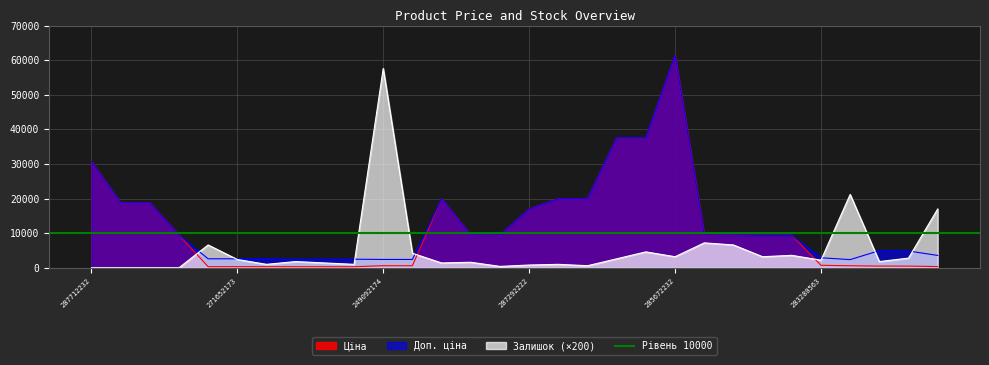

What is the sum of all Доп. ціна values?

386683.6